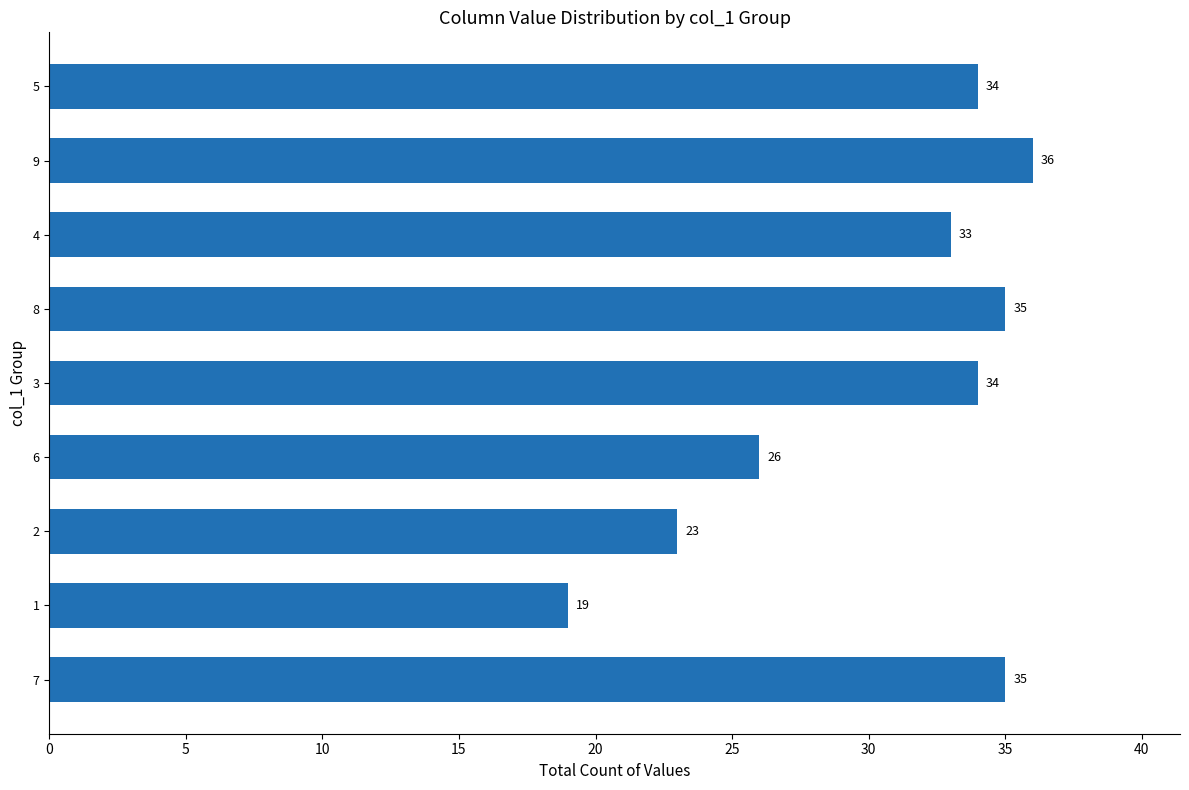

How many data points are less than 34?

4